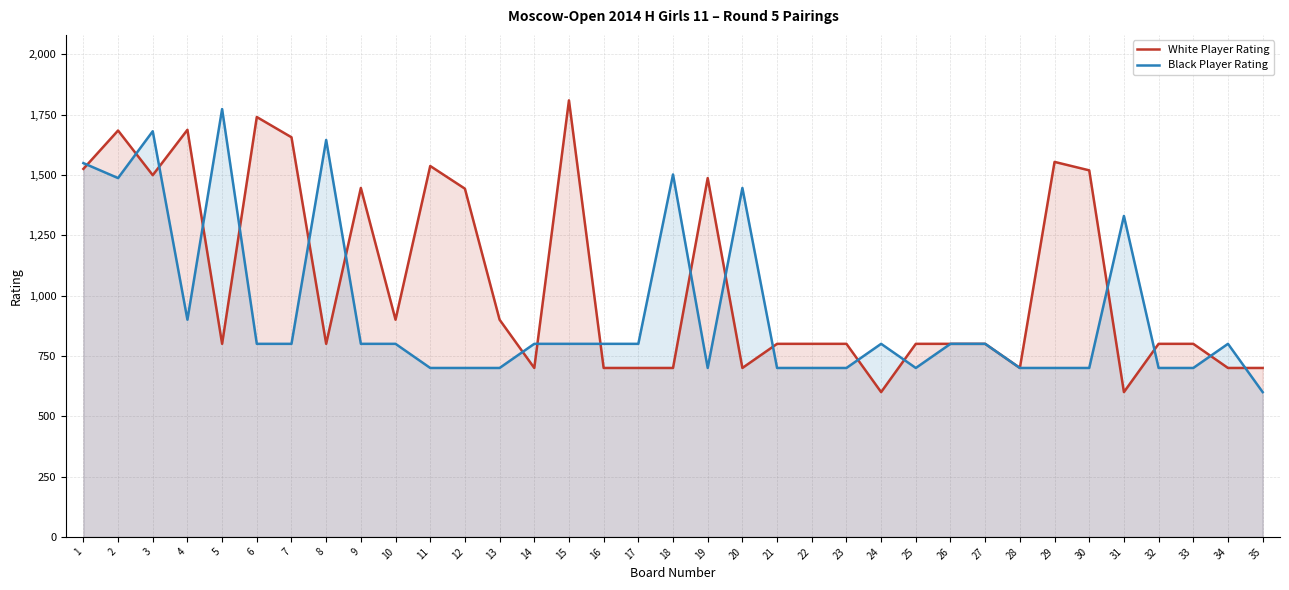

What is the difference between the White Player Rating values at 23 and 11?

737